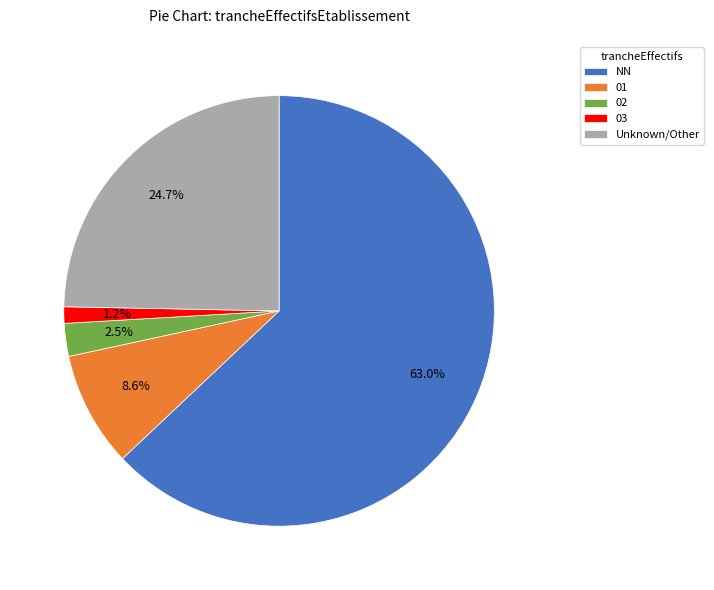

Approximately how many times larger is the value at 02 compared to 01?

0.3